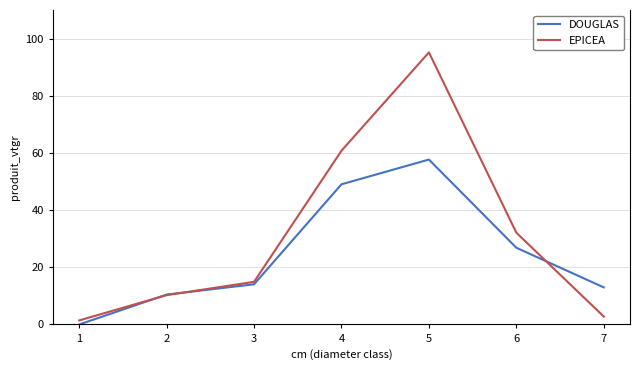

Where does the EPICEA series first go above 14?

3